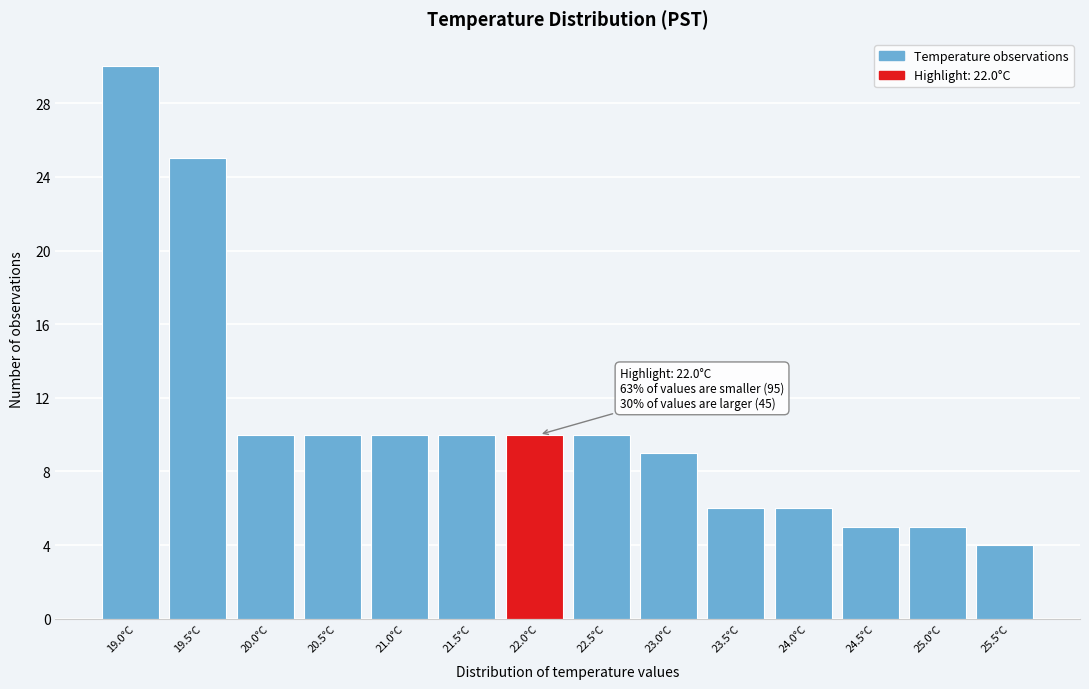

Reading left to right, list all the values displayed in this chart.

19.0°C=30	19.5°C=25	20.0°C=10	20.5°C=10	21.0°C=10	21.5°C=10	22.0°C=10	22.5°C=10	23.0°C=9	23.5°C=6	24.0°C=6	24.5°C=5	25.0°C=5	25.5°C=4